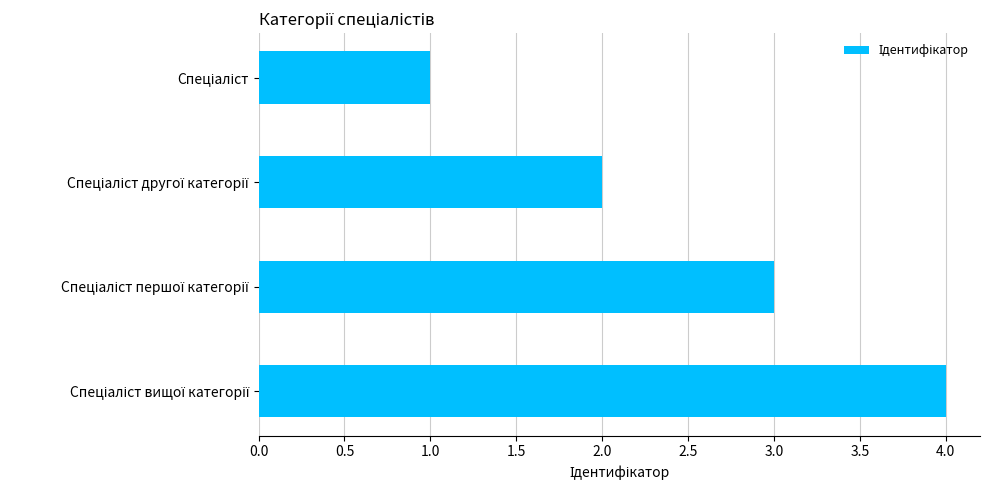

What is the minimum value shown in the chart?

1